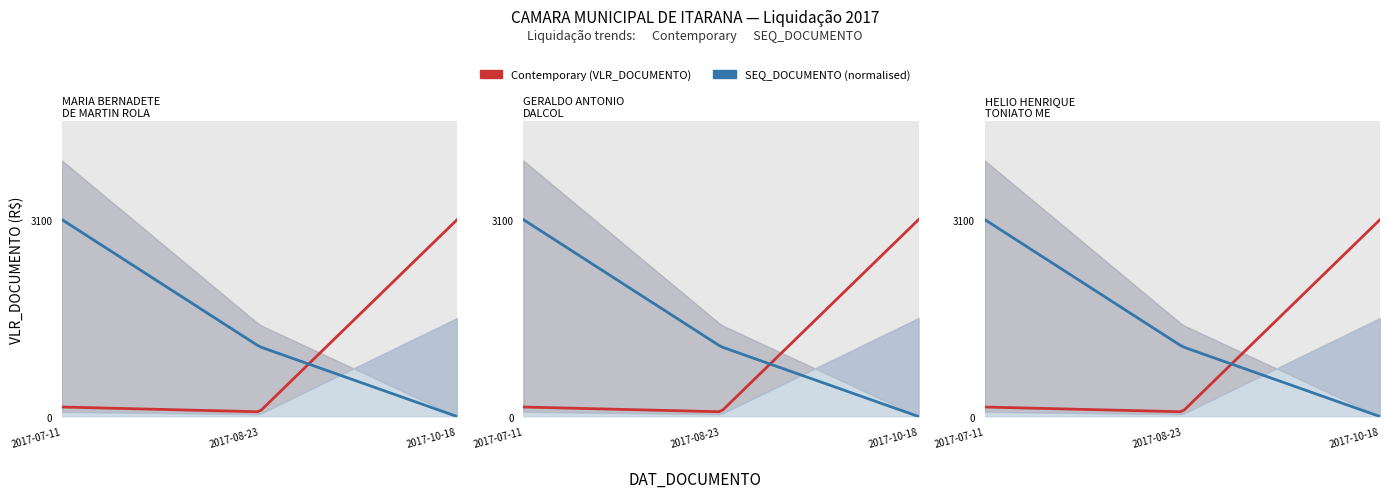

At which category is the sum across all series the highest?

2017-10-18